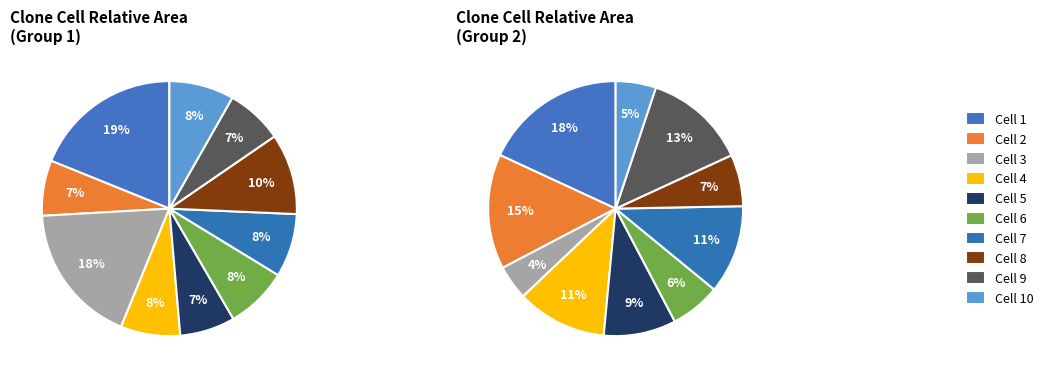

To the nearest percent, what is the average slice percentage?

10%